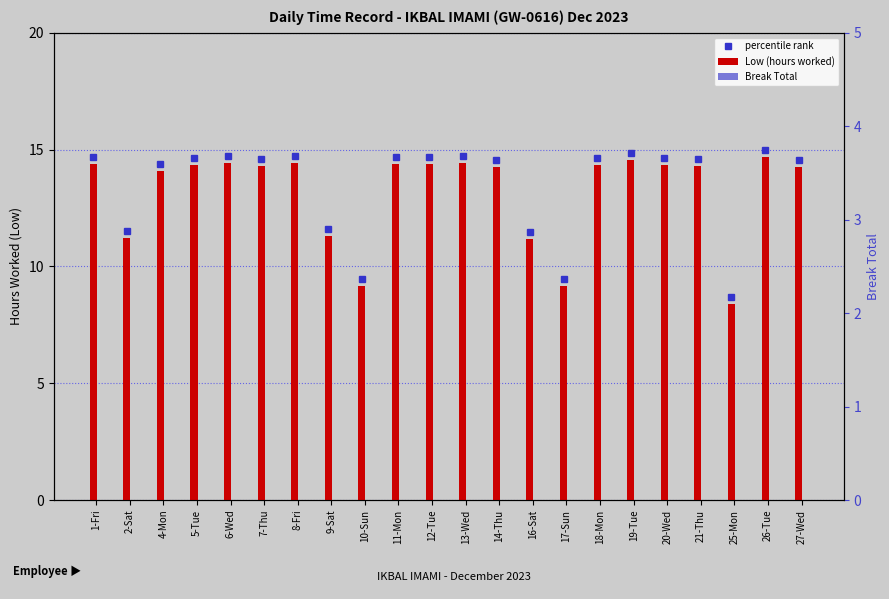

Between 4-Mon and 11-Mon, which series saw the biggest shift?

Low (hours worked)